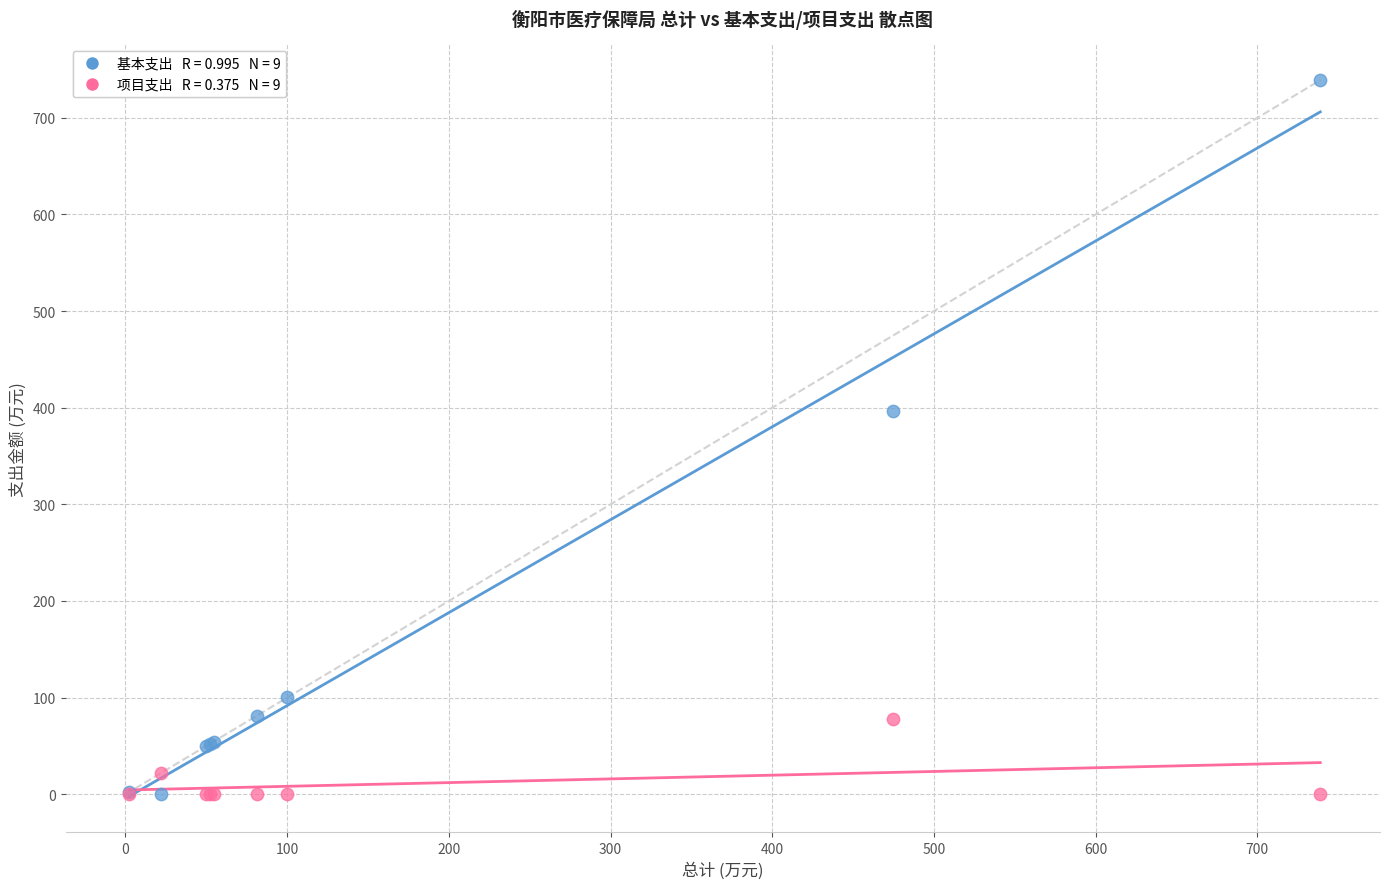

Across all series, what Y value is closest to 369?

396.9